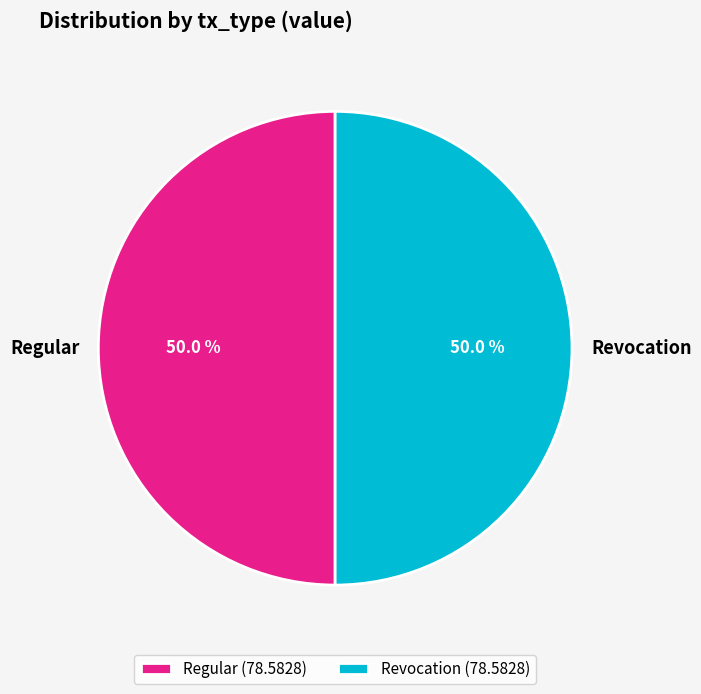

Approximately how many times larger is the value at Regular compared to Revocation?

1.0